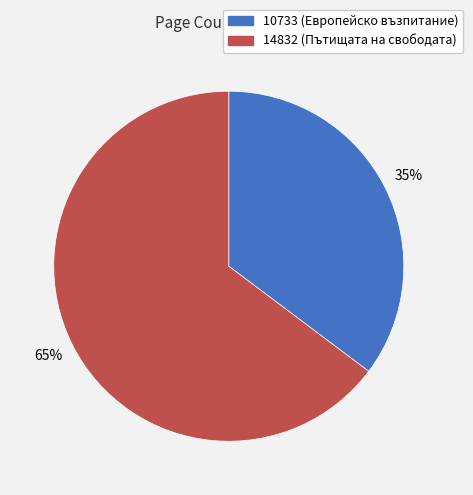

Is 14832 the majority of the pie?

Yes